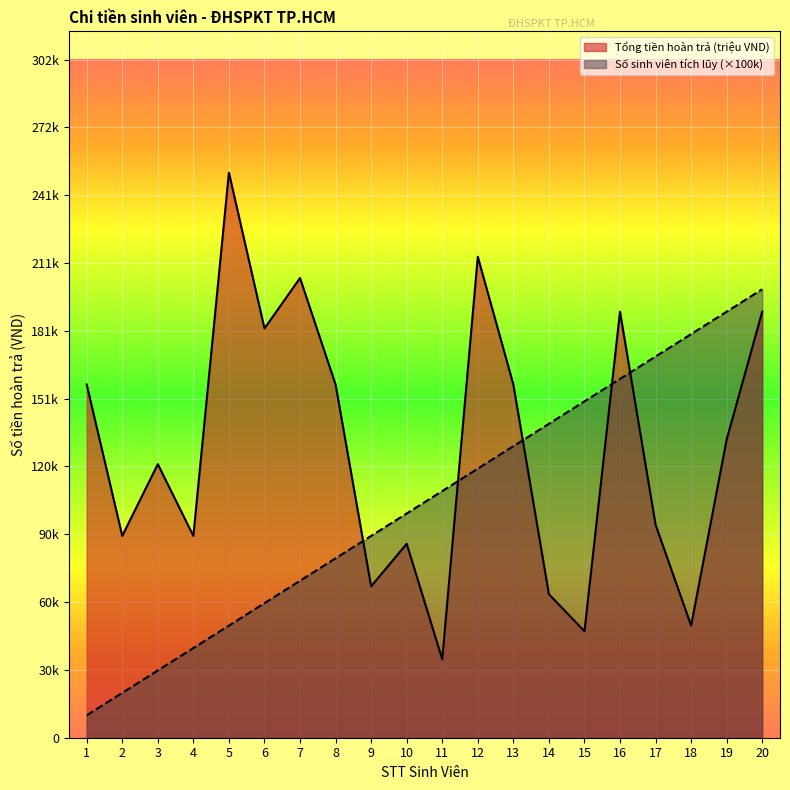

What is the difference between the maximum and minimum values in the Số sinh viên tích lũy series?

1900000